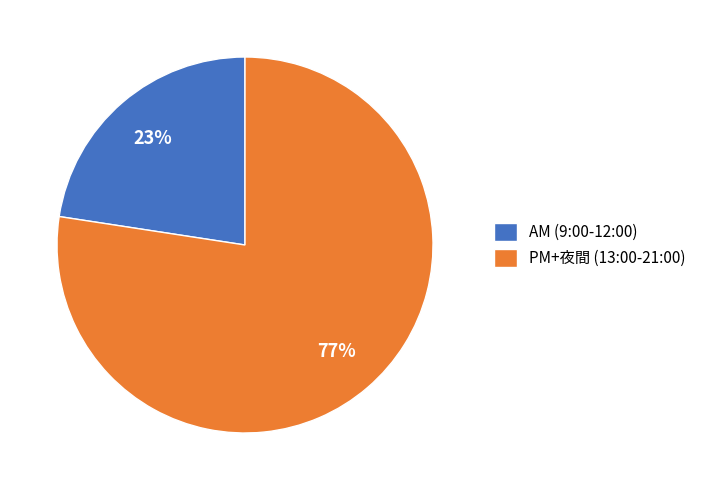

Approximately how many times larger is the value at AM (9:00-12:00) compared to PM+夜間 (13:00-21:00)?

0.3